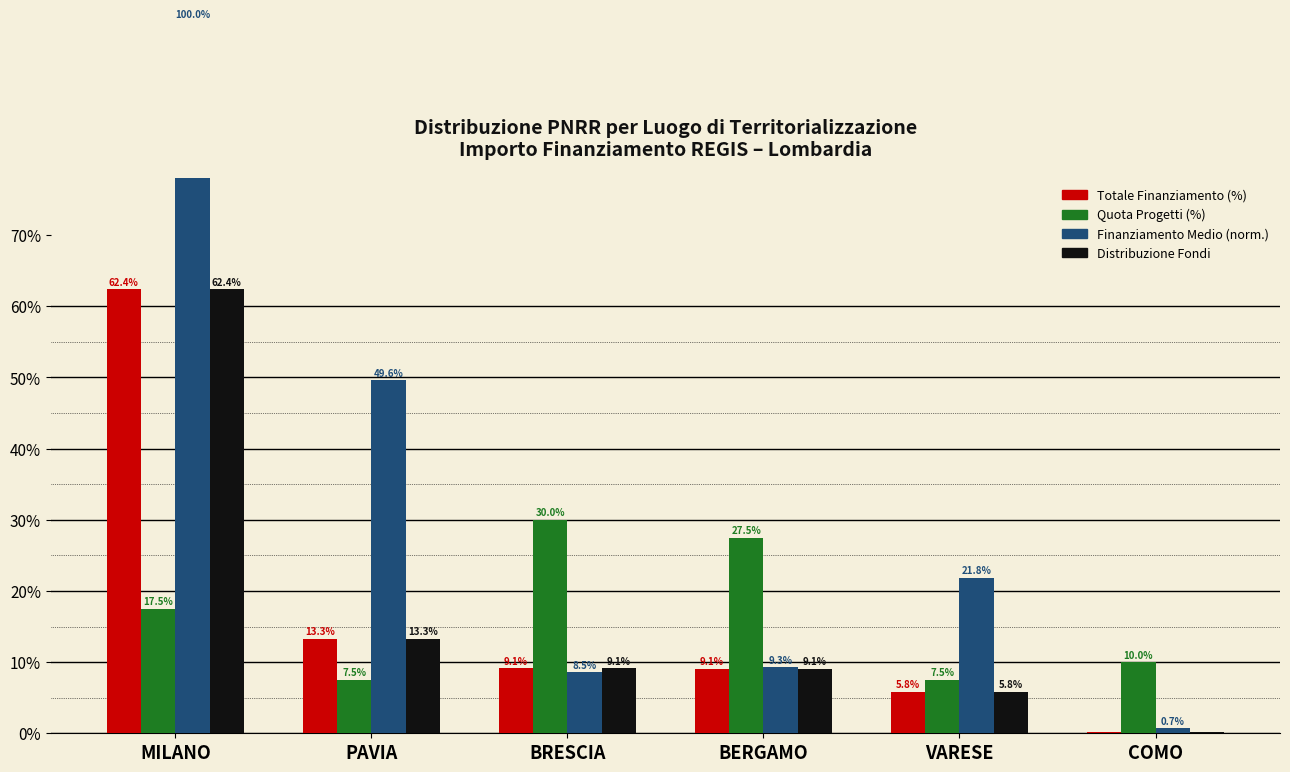

What are all the series names shown in the legend?

Totale Finanziamento (%), Quota Progetti (%), Finanziamento Medio (norm.), Distribuzione Fondi